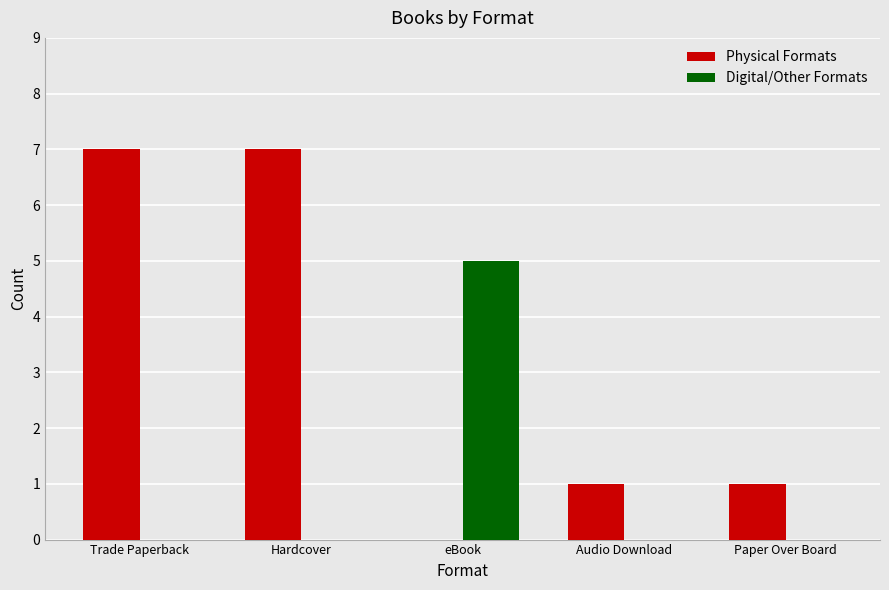

Is the value of Digital/Other Formats at Trade Paperback greater than the value of Physical Formats at Trade Paperback?

No